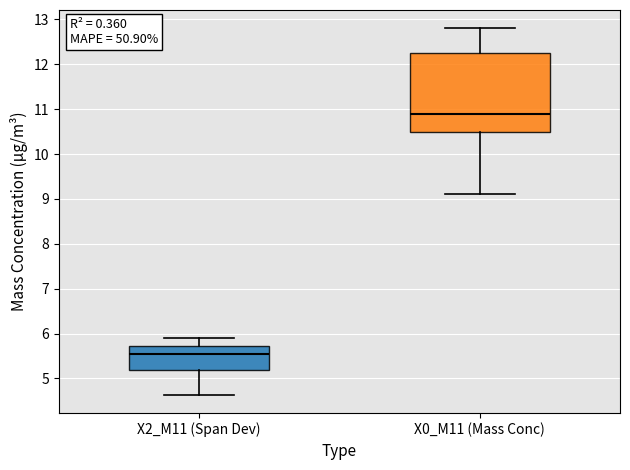

Where is the upper edge of the box for X0_M11 (Mass Conc) on the y-axis? The values are not printed on the chart, so give them approximately, as read against the axis.

12.3